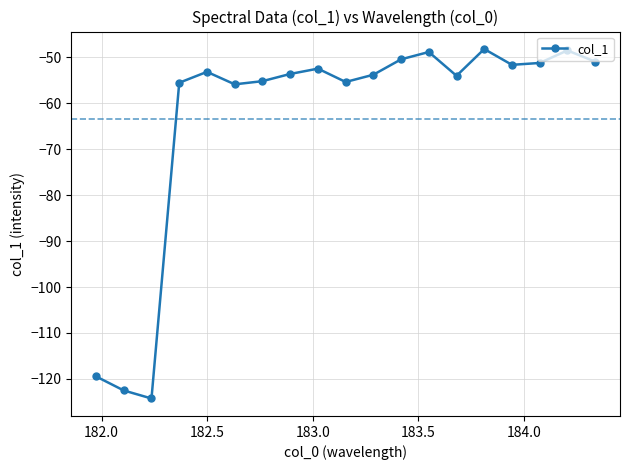

True or false: the data has more than 1 interior local peaks.

True